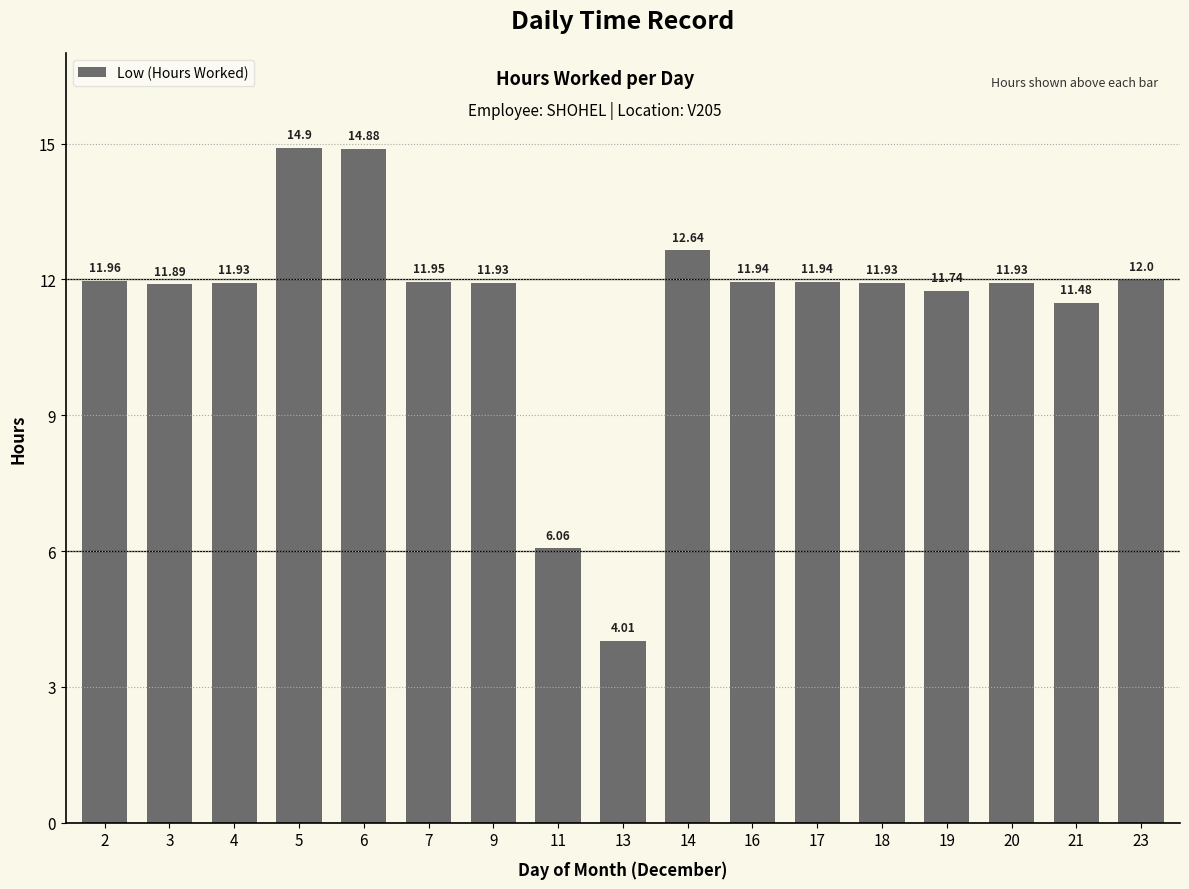

What is the sum of the values at 17 and 7?

23.9